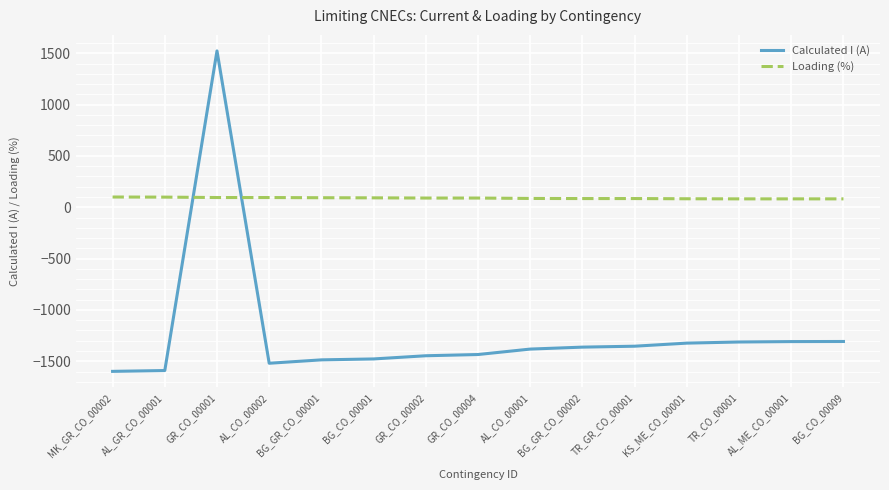

What position from the left is BG_CO_00009?

15